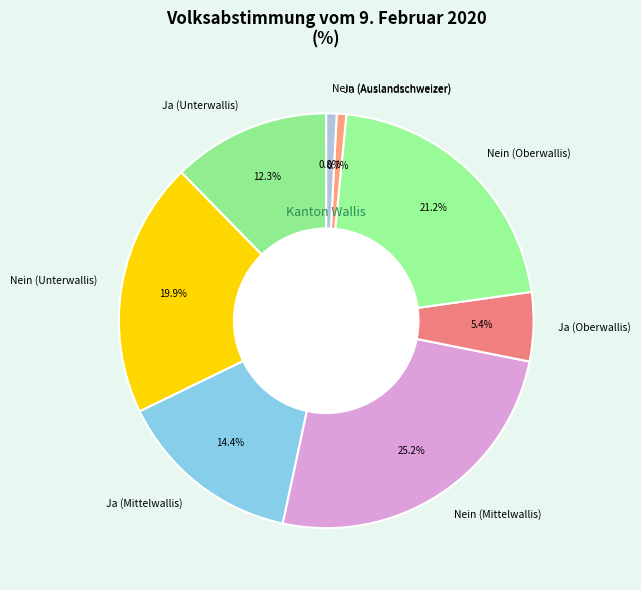

Count the number of slices in the pie.

8